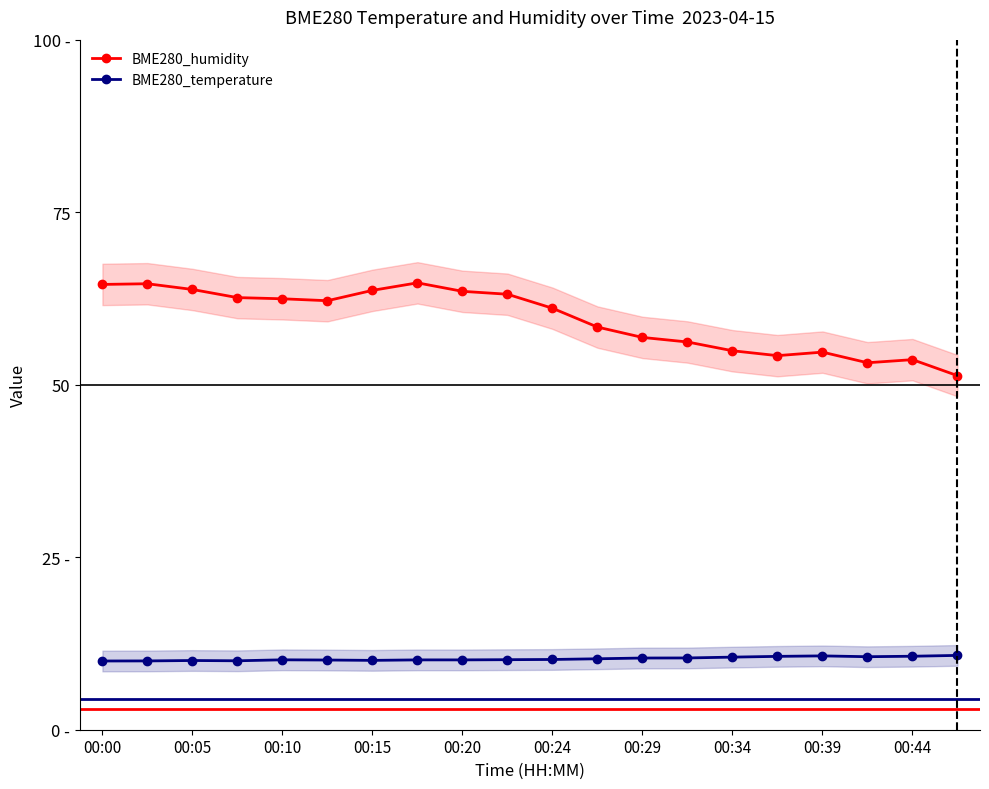

True or false: BME280_temperature and BME280_humidity intersect in this chart.

False